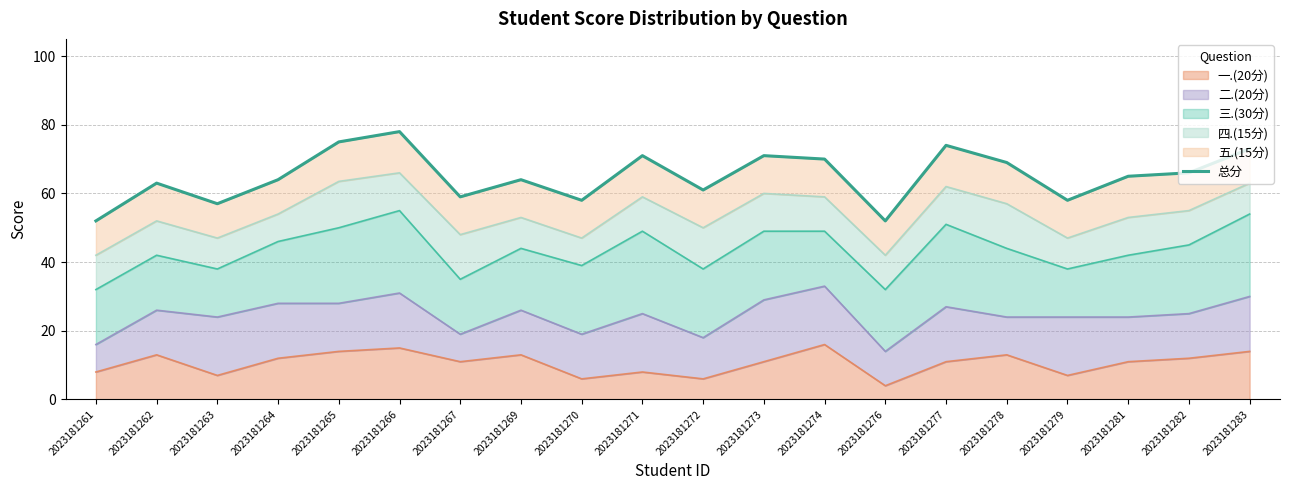

How many lines are shown in the chart?

1